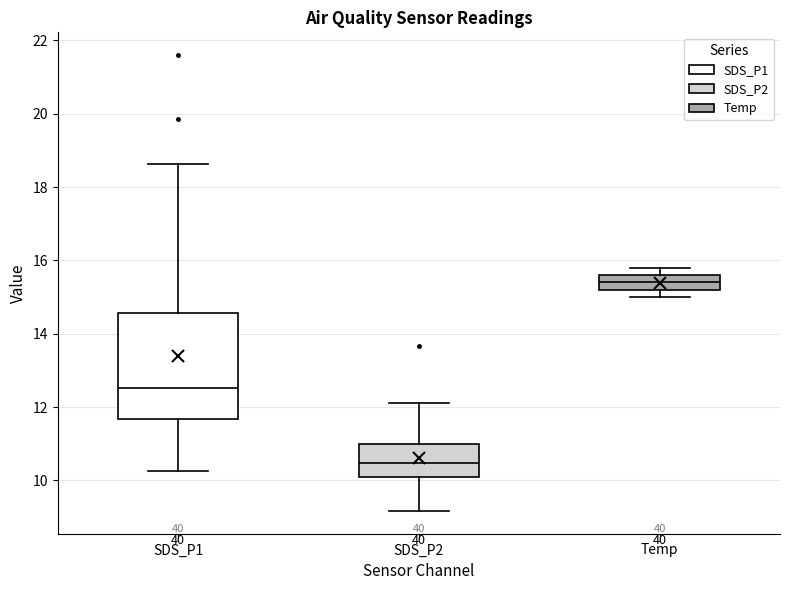

Where does the upper whisker of the box for Temp end on the y-axis? The values are not printed on the chart, so give them approximately, as read against the axis.

15.8